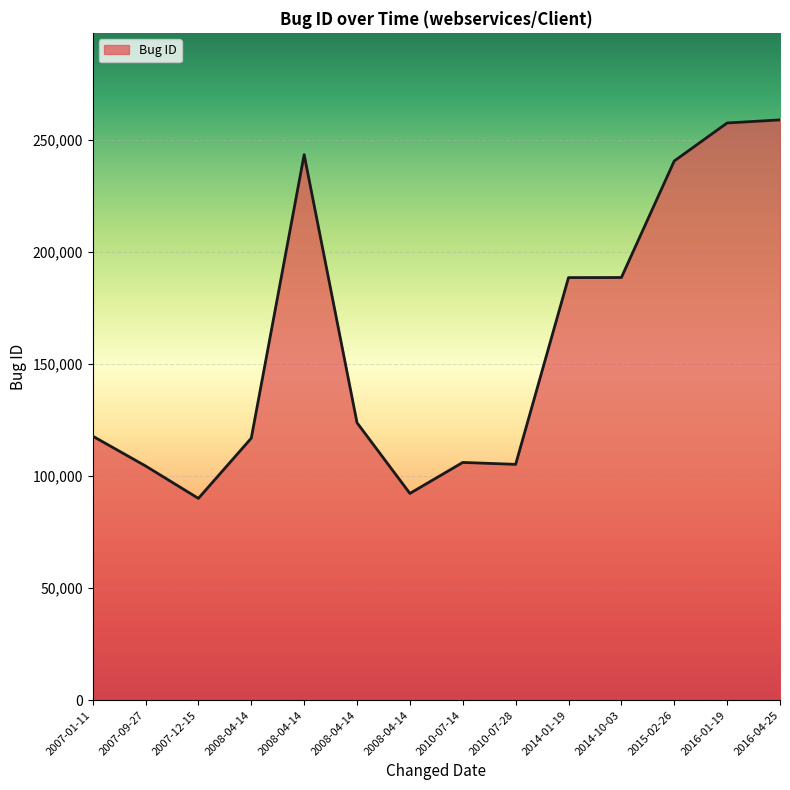

Reading left to right, extract all data points from this chart.

2007-01-11=117864	2007-09-27=104550	2007-12-15=90069	2008-04-14=116940	2008-04-14=243486	2008-04-14=123837	2008-04-14=92288	2010-07-14=106114	2010-07-28=105256	2014-01-19=188614	2014-10-03=188647	2015-02-26=240669	2016-01-19=257623	2016-04-25=259005